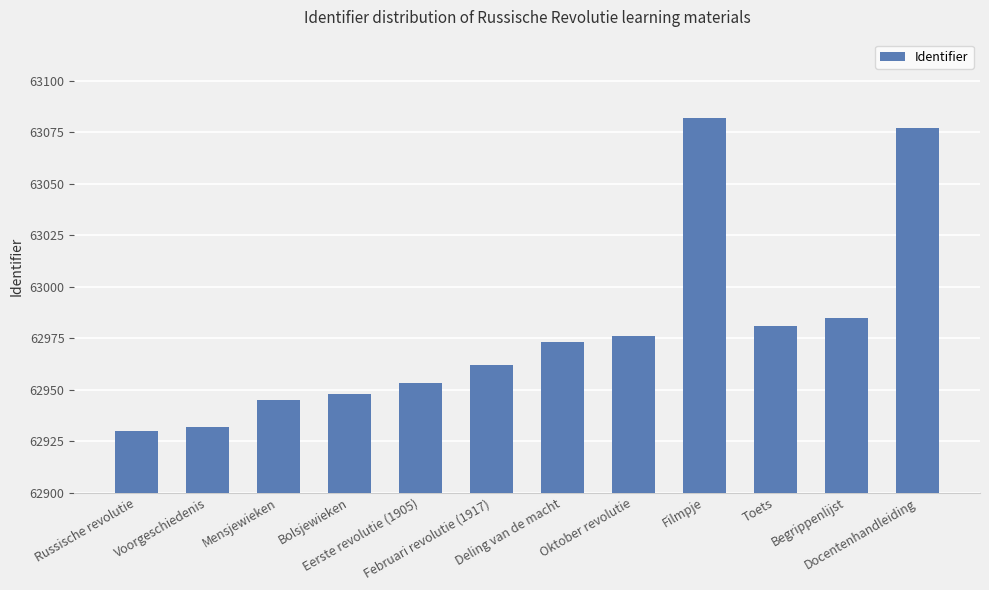

Is it true that the value at Bolsjewieken is 62948?

True